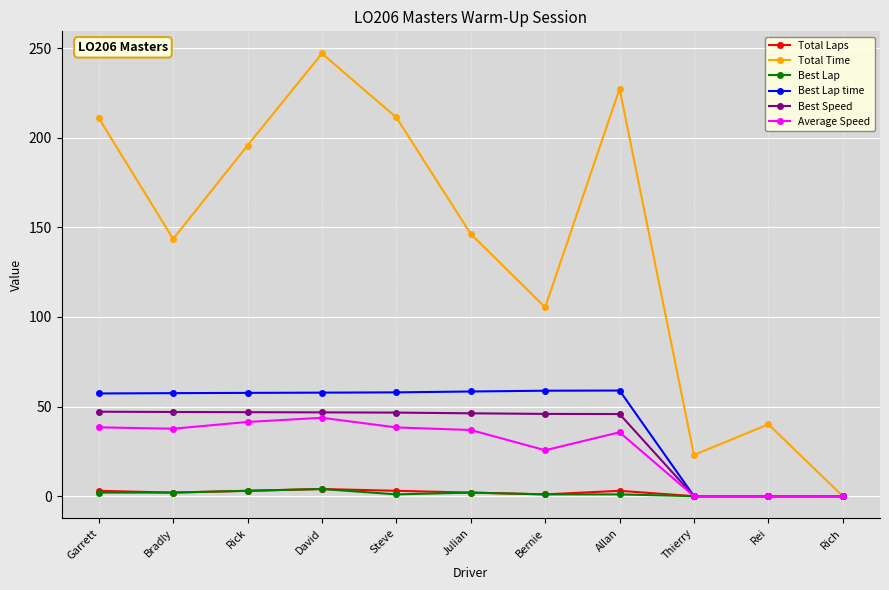

Does the chart display data point markers on the line(s)?

Yes